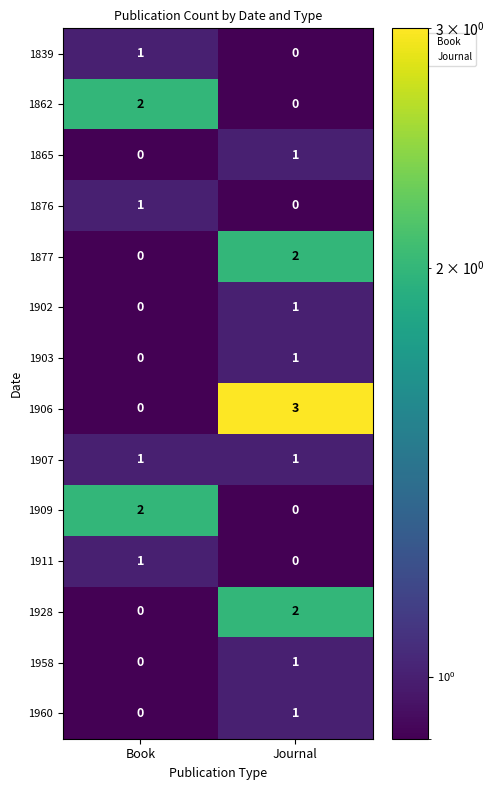

Which series has the widest spread of values?

1906